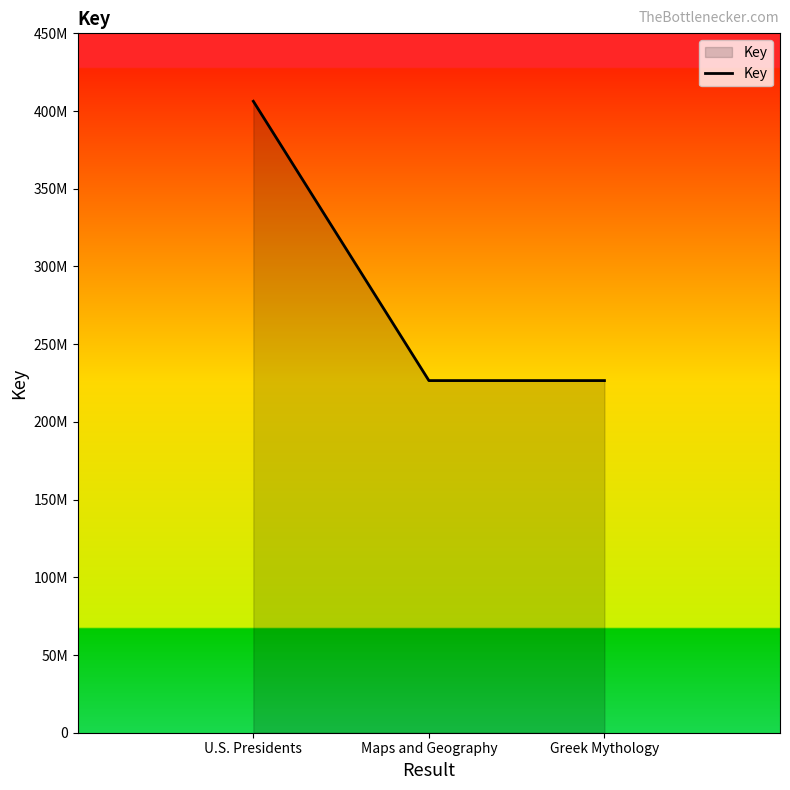

Reading right to left, transcribe all the data shown in this chart.

226569623	226569055	406291734